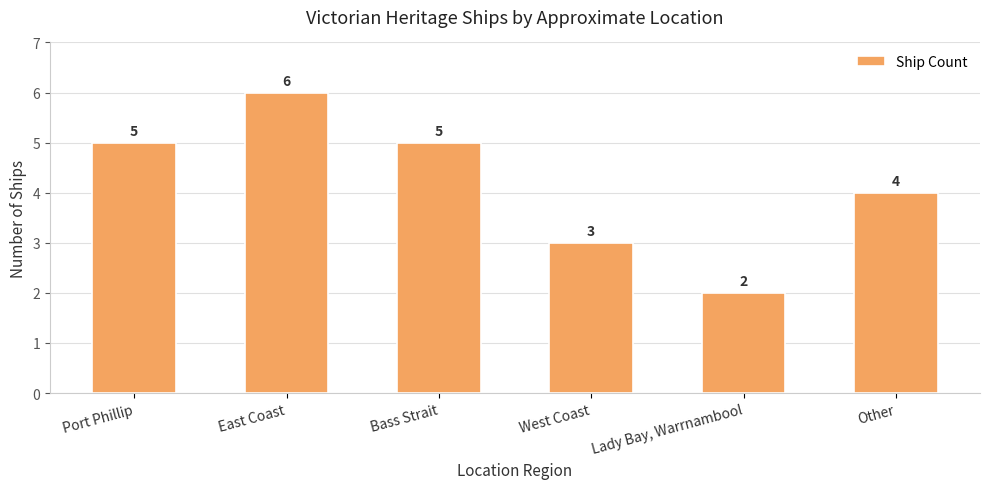

What is the difference between the values at East Coast and West Coast?

3